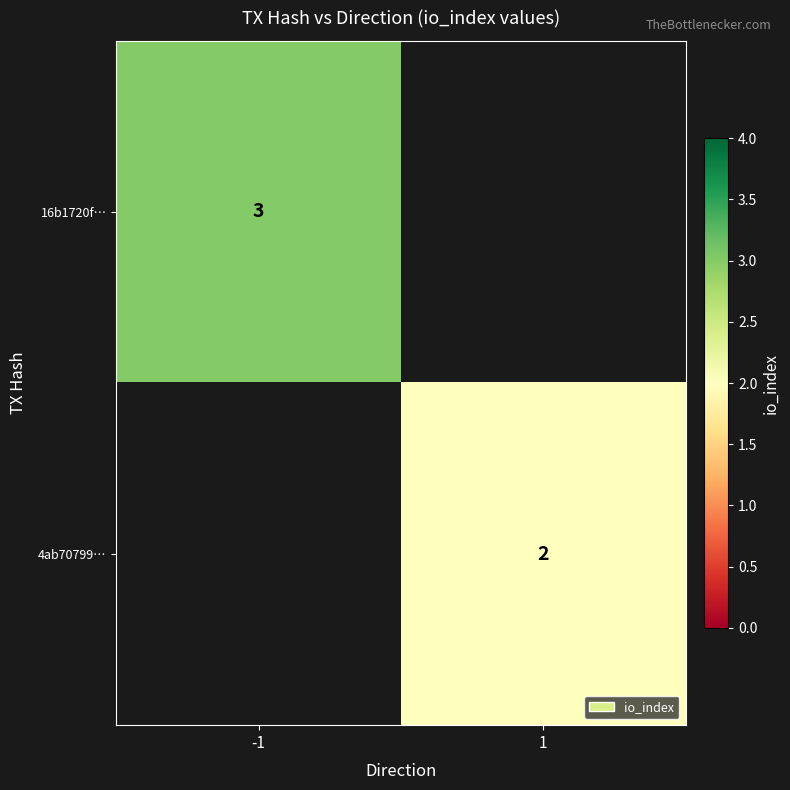

True or false: 4ab70799… has a value of 1 at 1.

False